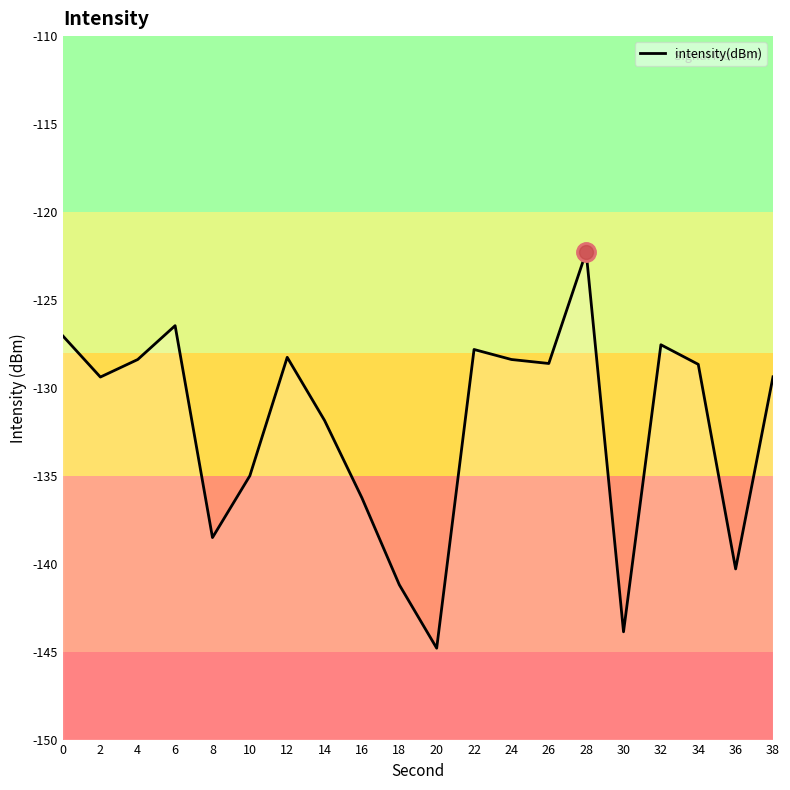

At which category does the data reach its first local valley?

2